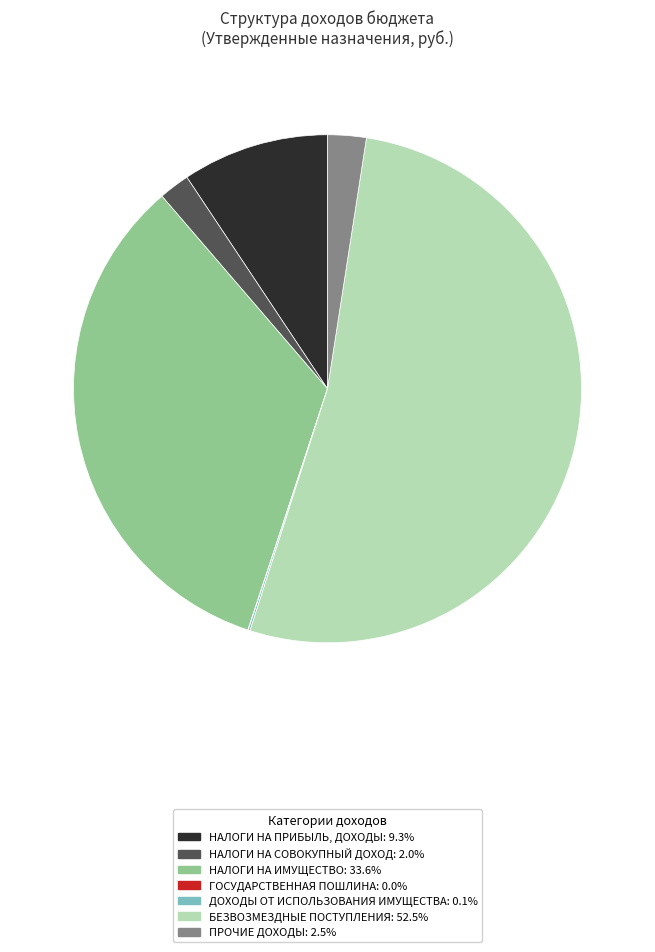

Between ПРОЧИЕ ДОХОДЫ and БЕЗВОЗМЕЗДНЫЕ ПОСТУПЛЕНИЯ, which is larger?

БЕЗВОЗМЕЗДНЫЕ ПОСТУПЛЕНИЯ